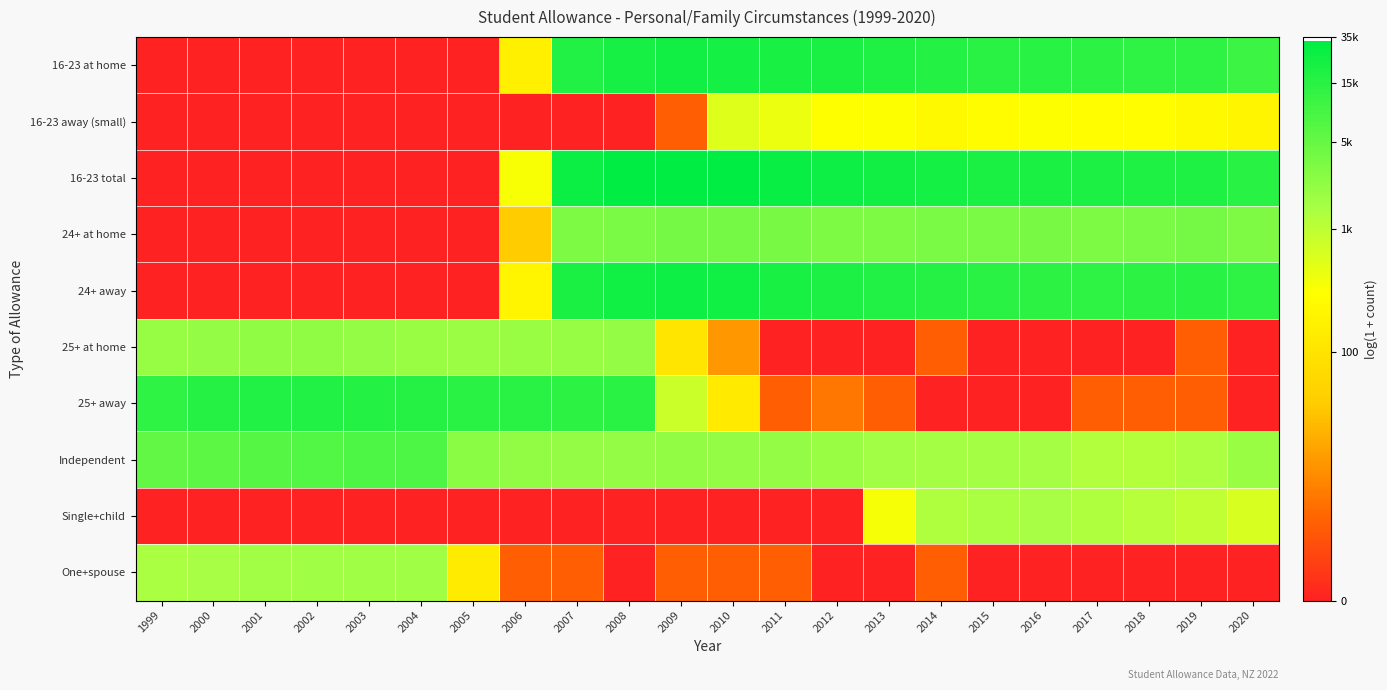

How many categories are shown in the chart?

22